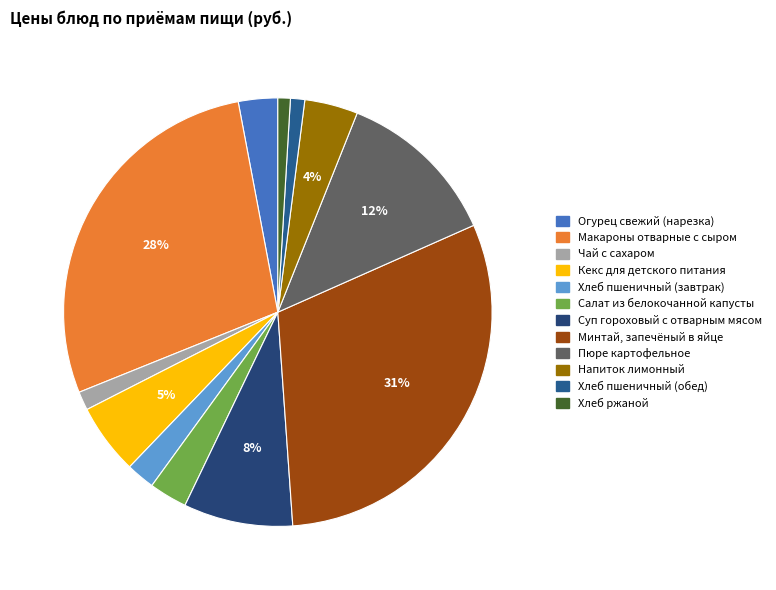

Which category has the smallest portion of the pie?

Хлеб ржаной